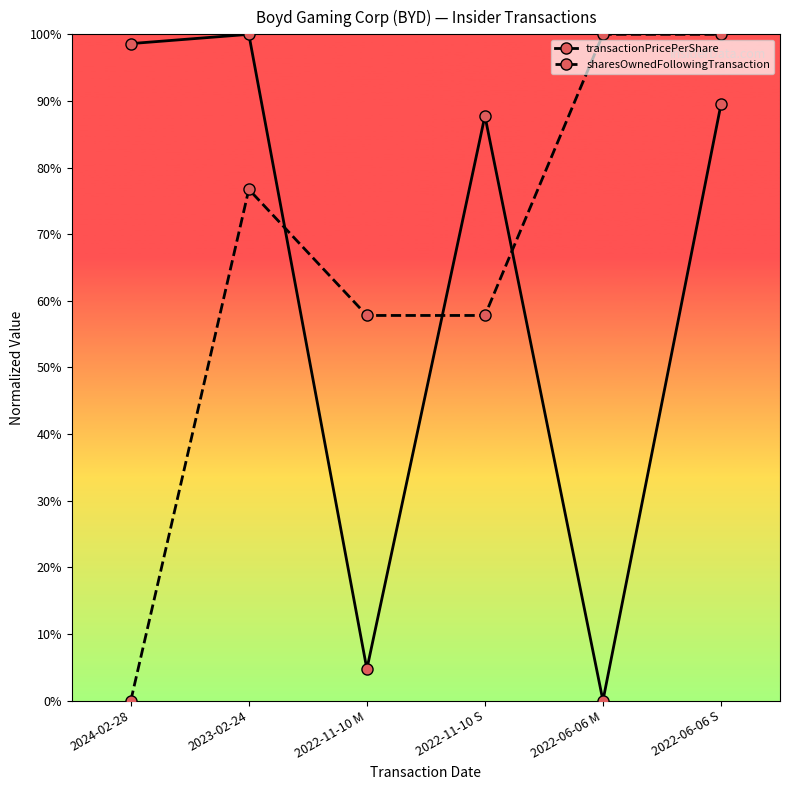

At which label does sharesOwnedFollowingTransaction first exceed 76?

2023-02-24